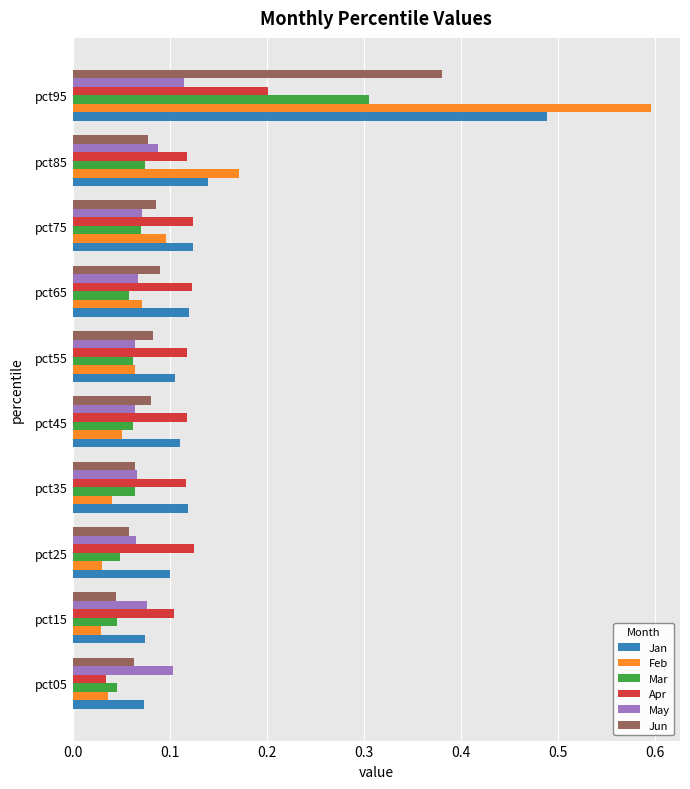

The May series shows 0.1 at pct05. True or false?

True